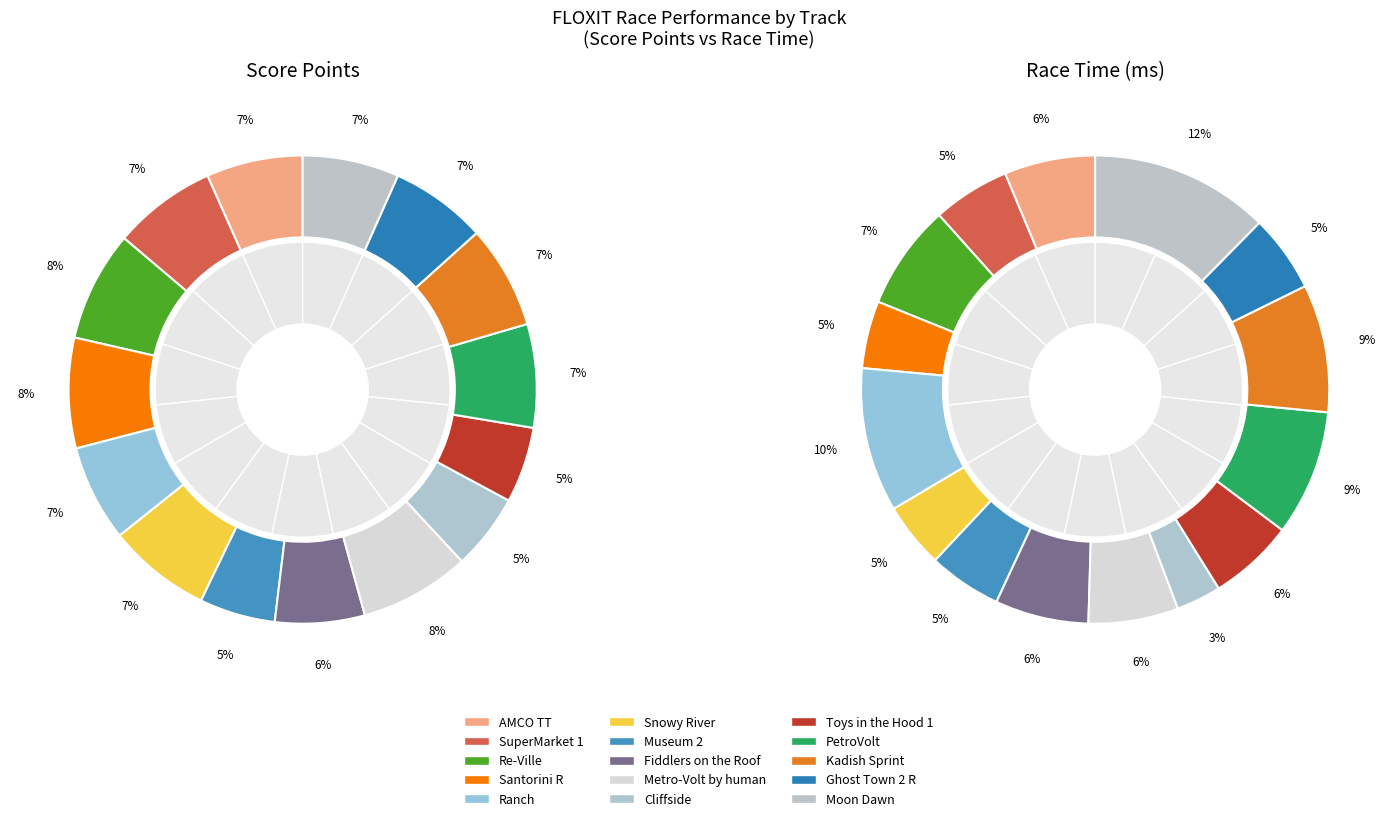

The Ranch slice represents 17% of the pie. True or false?

False